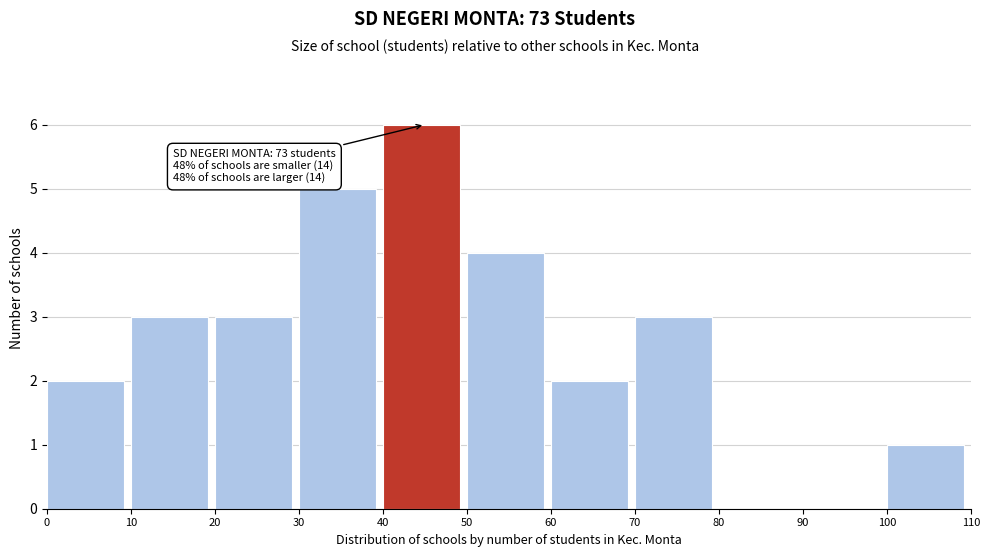

Which range on the x-axis has the tallest bar?

40 to 50